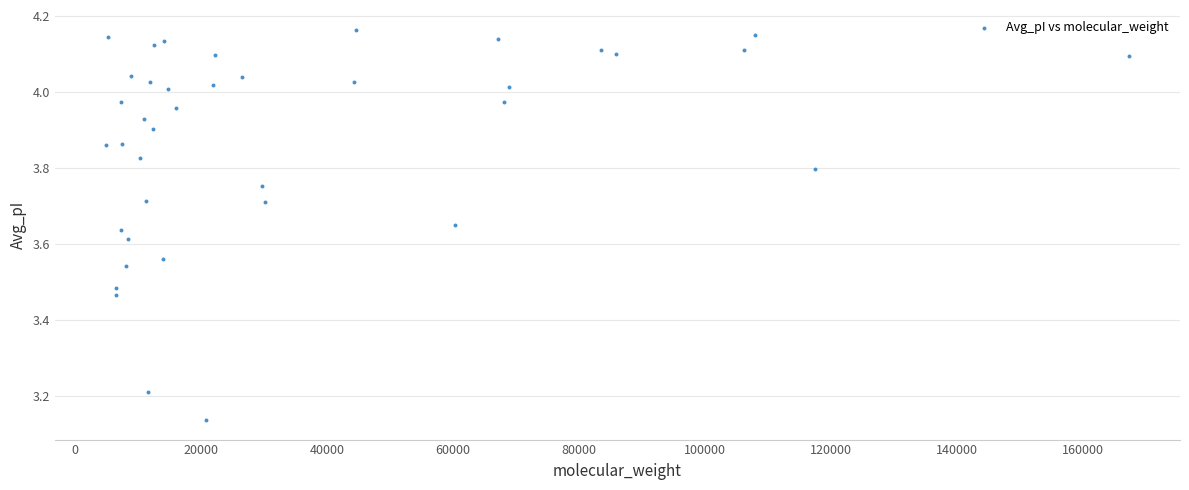

What is the range of Y values (max minus min)?

1.0